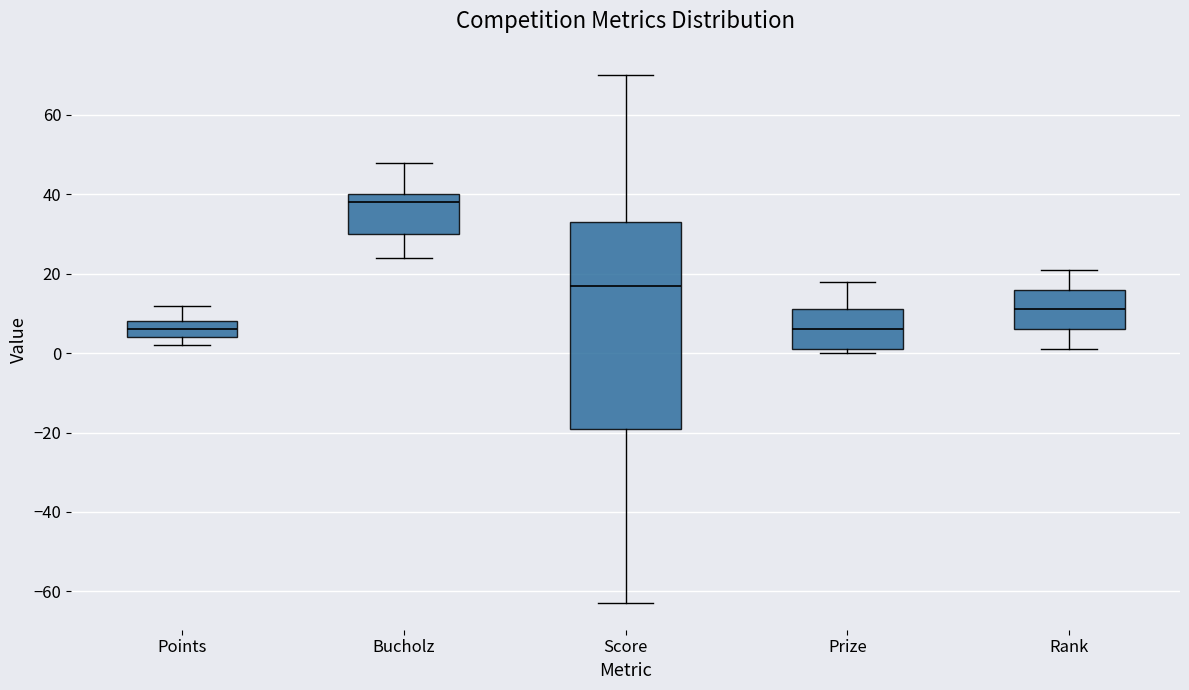

Reading left to right, transcribe this box plot: for each box, give where its median line is, the range the box spans, and where its two whiskers end, as read against the y-axis. The values are not printed on the chart, so give them approximately, as read against the axis.

Points: median 6, box 4 to 8, whiskers 2 to 12
Bucholz: median 38, box 30 to 40, whiskers 24 to 48
Score: median 18, box -18 to 34, whiskers -62 to 70
Prize: median 6, box 2 to 12, whiskers 0 to 18
Rank: median 12, box 6 to 16, whiskers 2 to 22